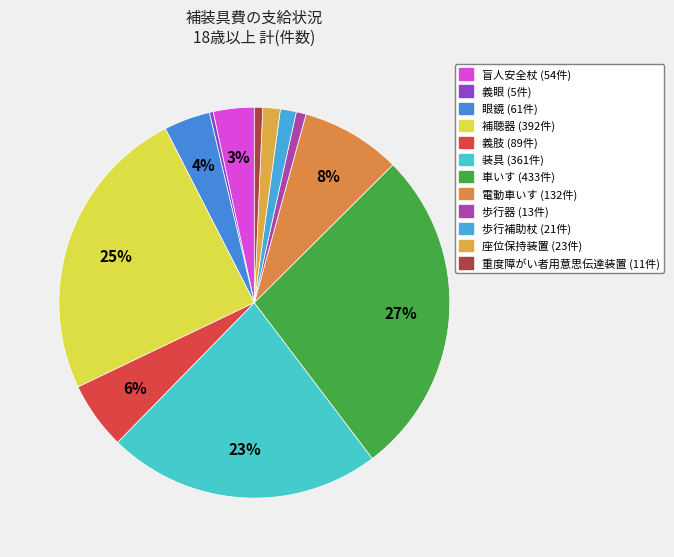

Does any single category account for the majority?

No